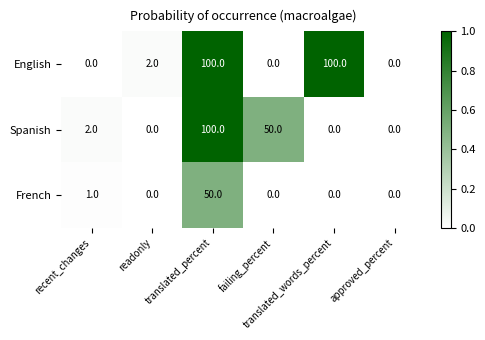

Rank the series by their average value, from lowest to highest.

French, Spanish, English